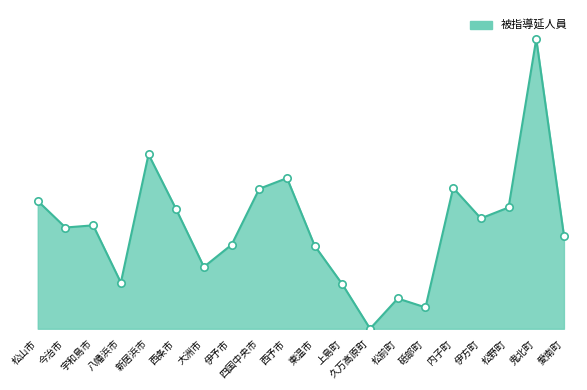

Between 西予市 and 四国中央市, which is larger?

西予市